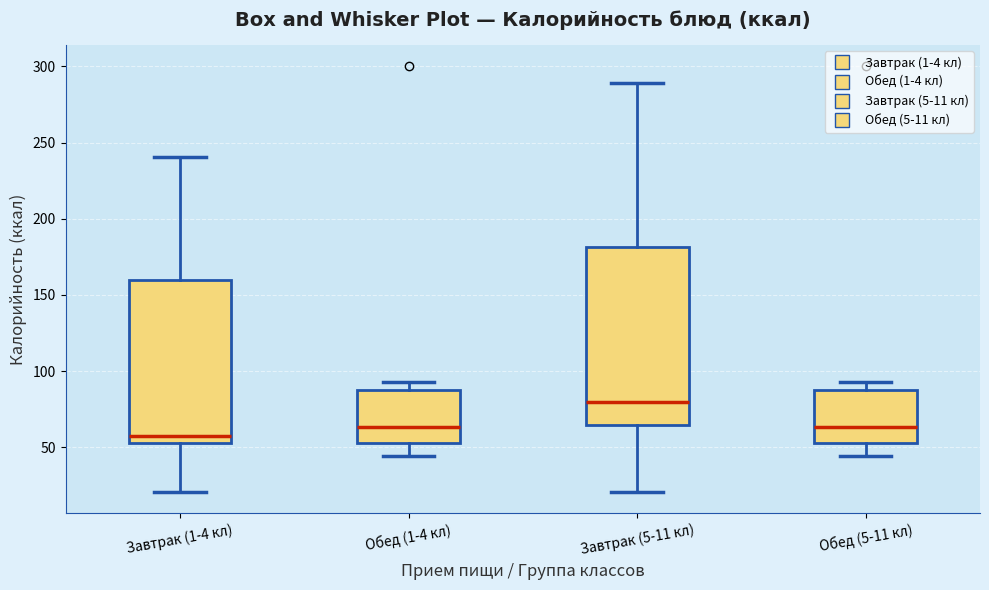

Which box has the highest median line?

Завтрак (5-11 кл)